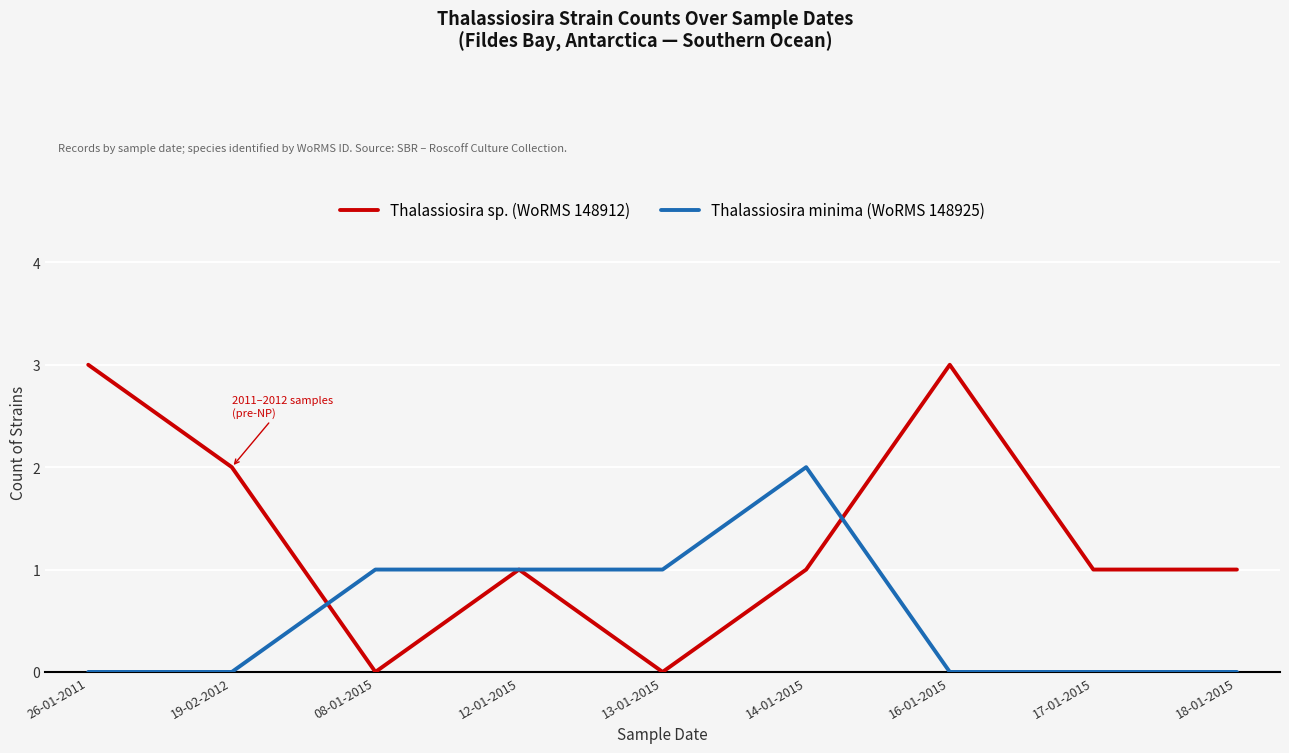

What position from the left is 13-01-2015?

5